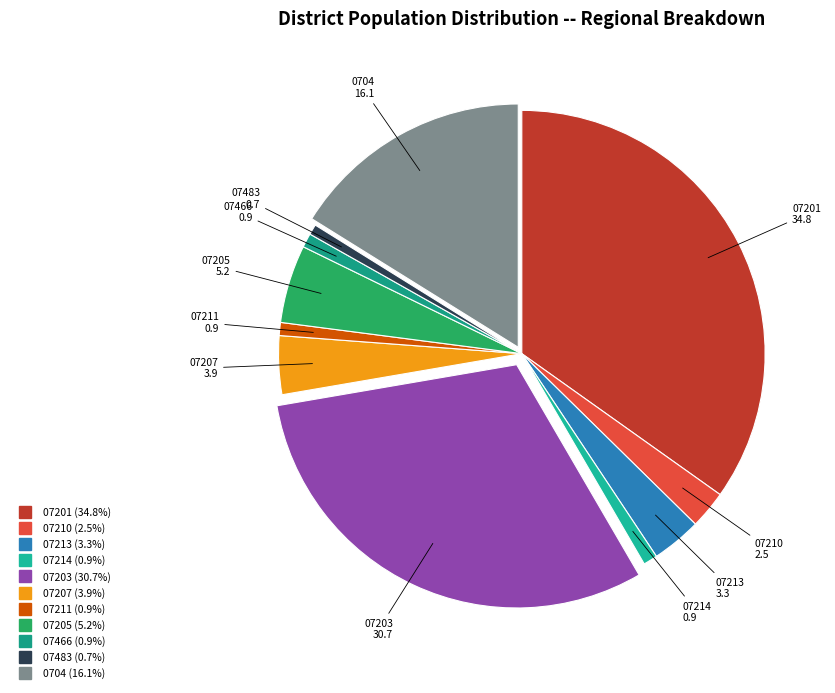

Is the sum of 0704 and 07466 greater than half?

No